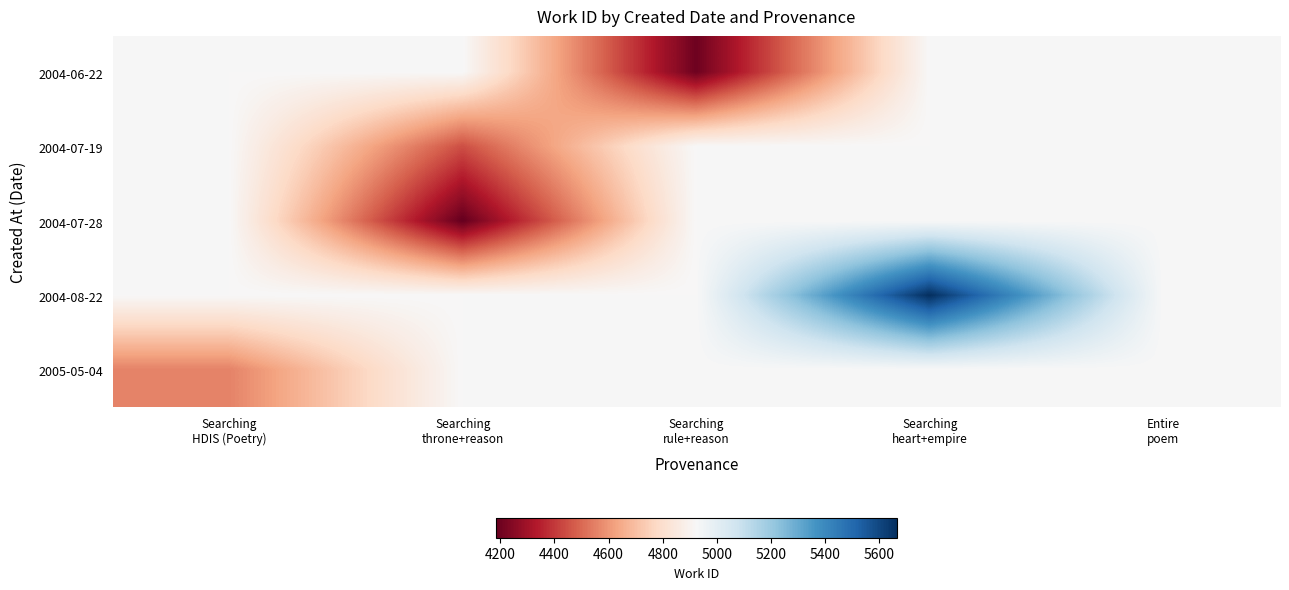

Which series has the widest spread of values?

2004-07-28